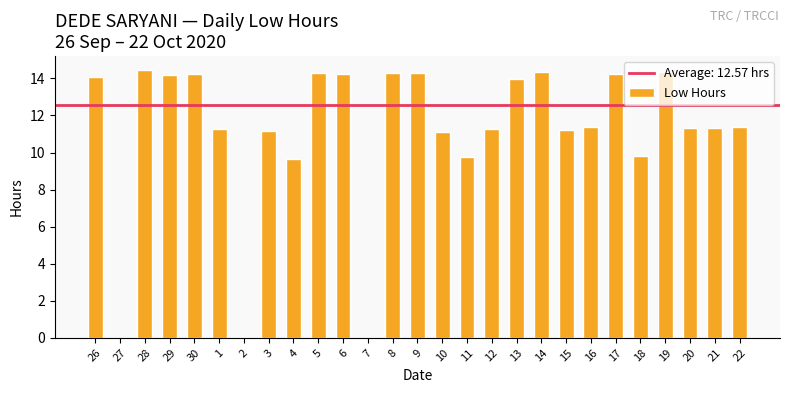

What is the sum of the values at 3 and 9?

25.4